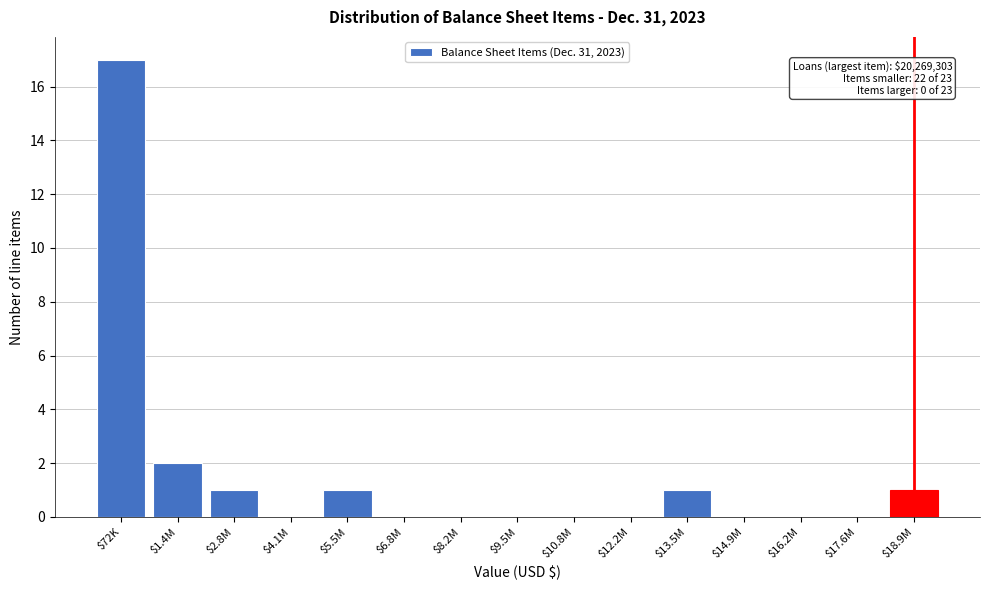

At which label is the value closest to 8?

$1.4M